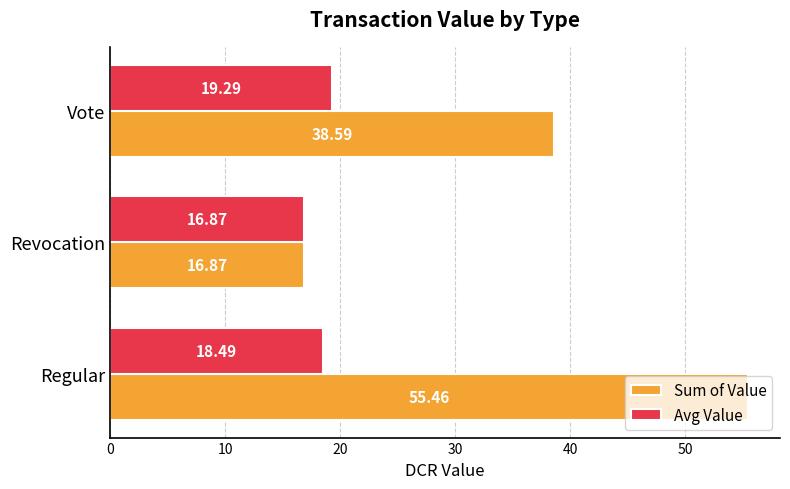

At which category does the chart reach its minimum across all series?

Revocation